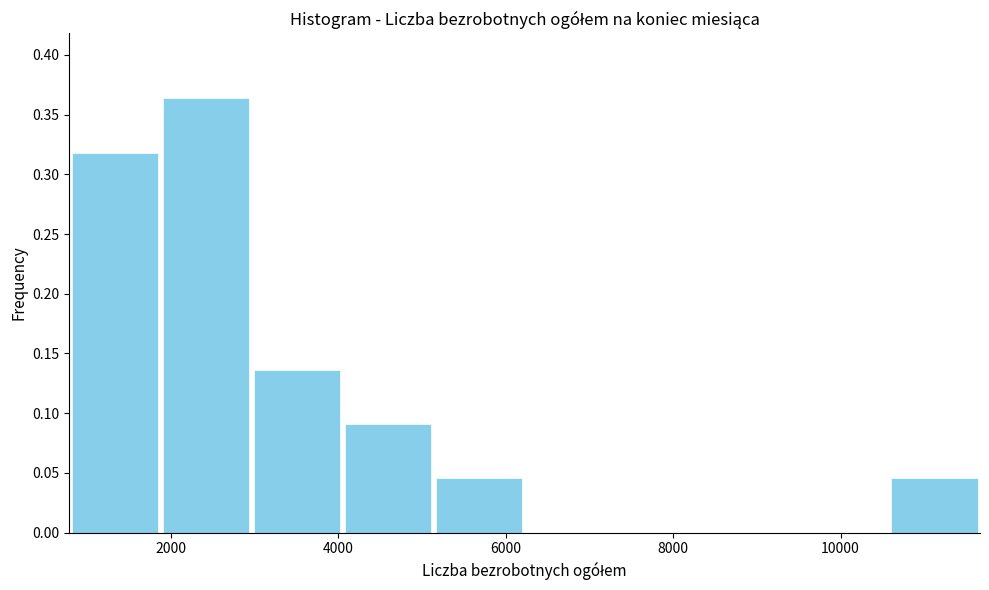

Reading left to right, list every bar in this chart as the range it spans on the x-axis followed by its height. Neither the bar edges nor the heights are printed on the chart, so give them approximately, as read against the axes.

800 to 1800: 0.320
1800 to 3000: 0.365
3000 to 4000: 0.135
4000 to 5200: 0.090
5200 to 6200: 0.045
6200 to 7400: 0
7400 to 8400: 0
8400 to 9400: 0
9400 to 10600: 0
10600 to 11600: 0.045